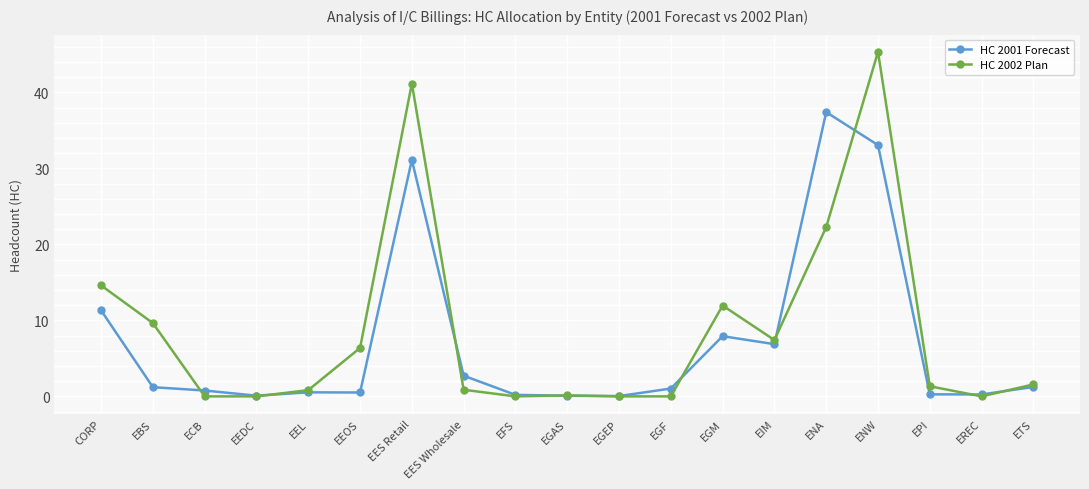

Which series has the widest spread of values?

HC 2002 Plan